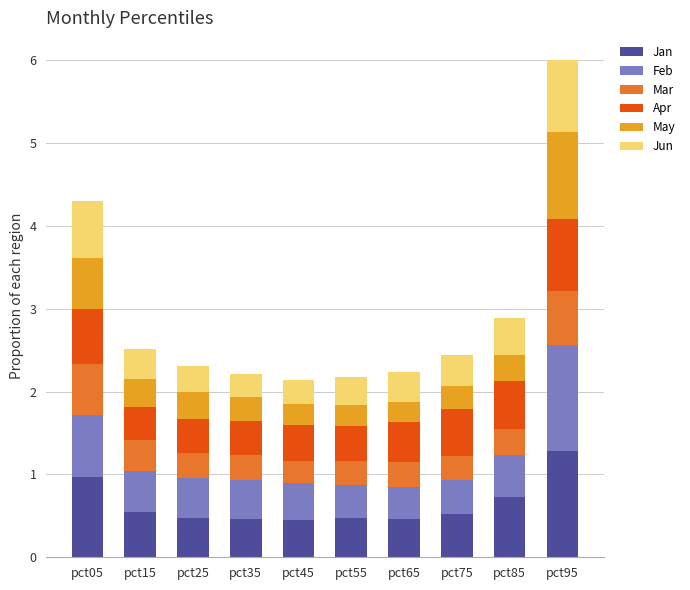

At which category is the sum across all series the highest?

pct95